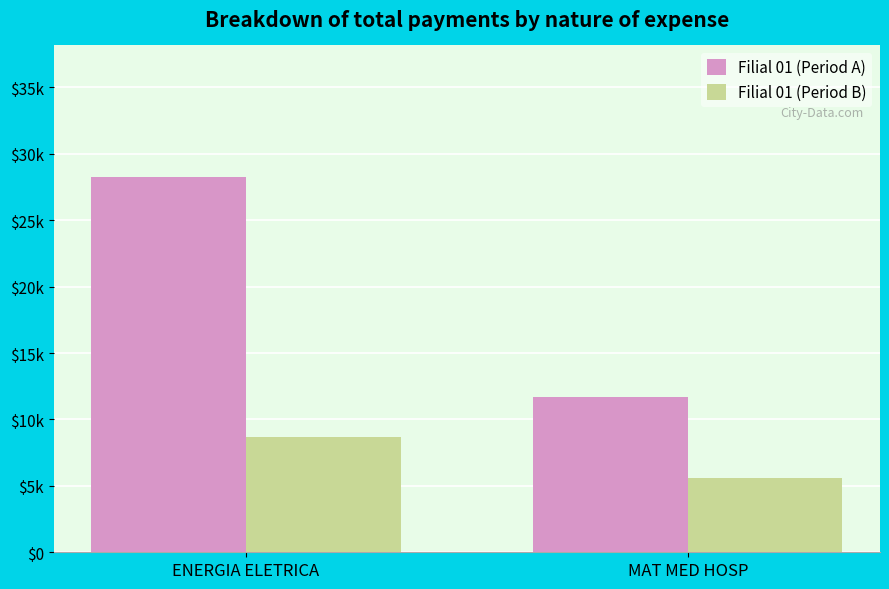

Which series changed the most between ENERGIA ELETRICA and MAT MED HOSP?

Filial 01 (Period A)